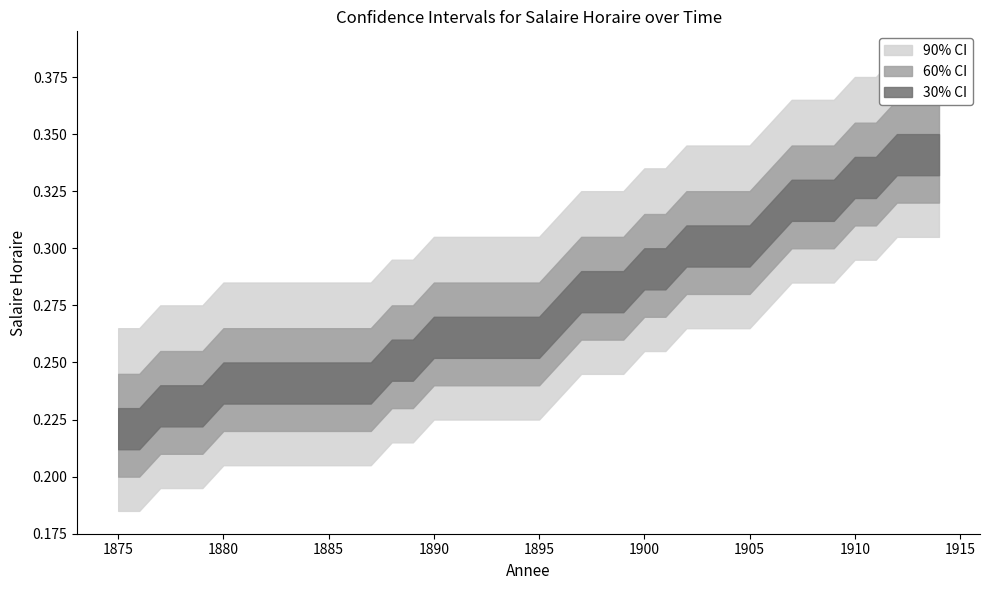

What is the average value?

0.3